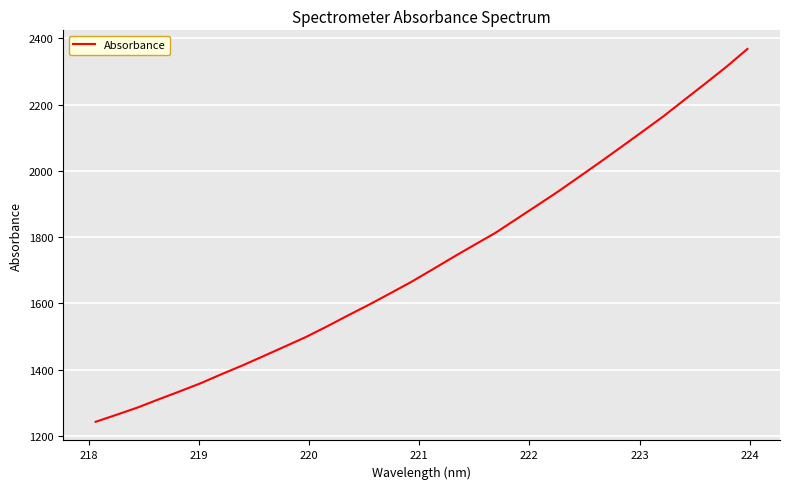

What is the difference between the maximum and minimum values?

1124.9